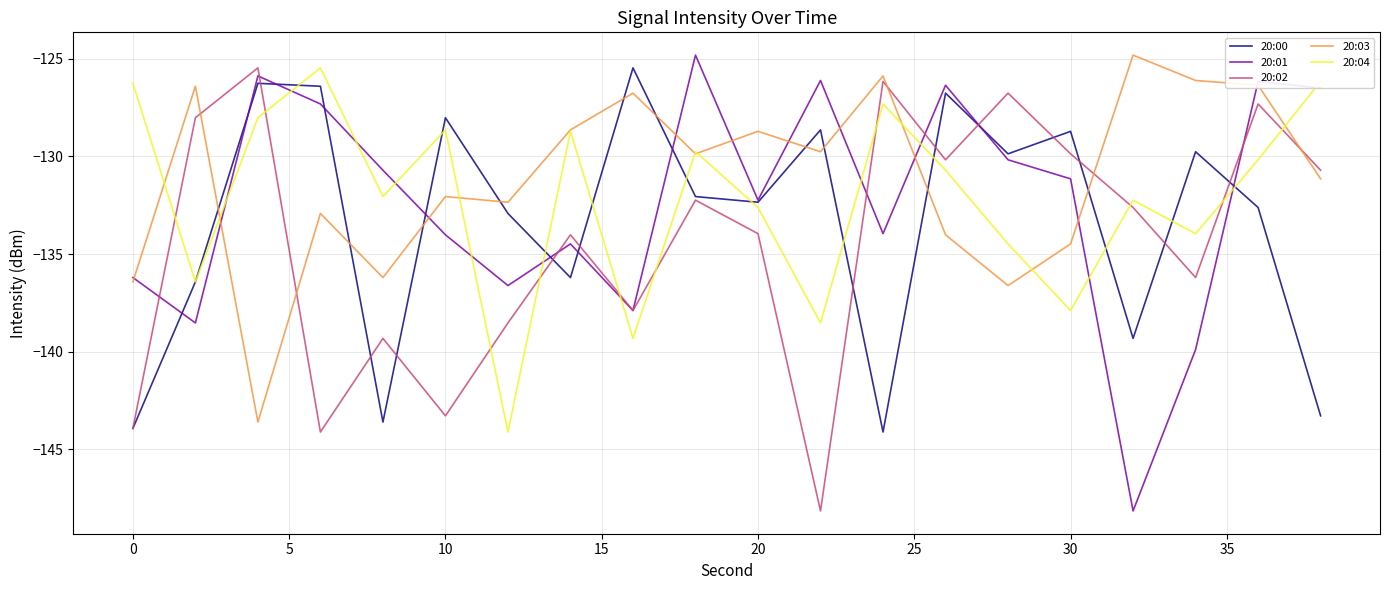

True or false: 20:00 and 20:03 cross at least once.

True